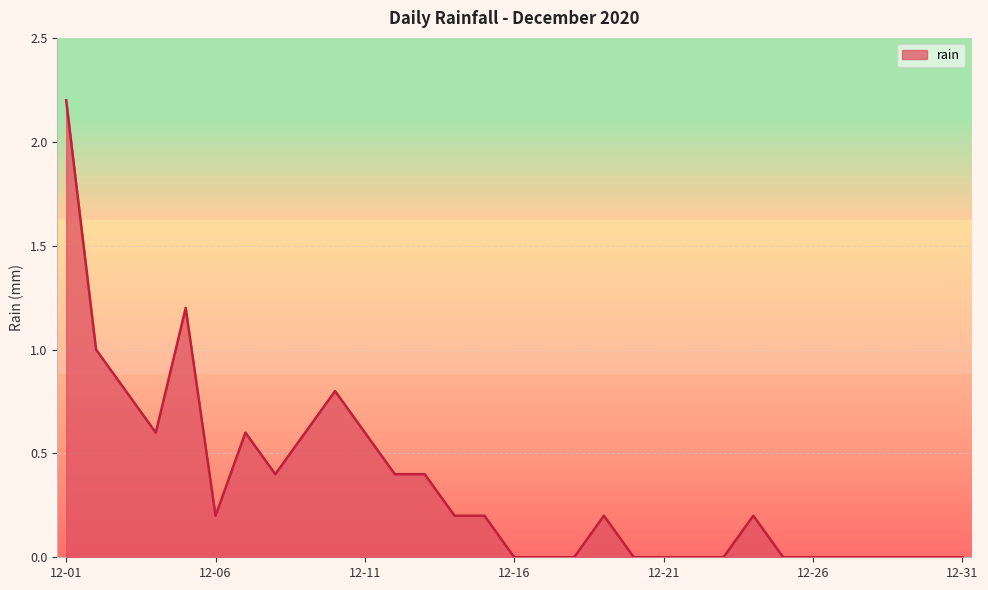

What is the maximum value shown in the chart?

2.2